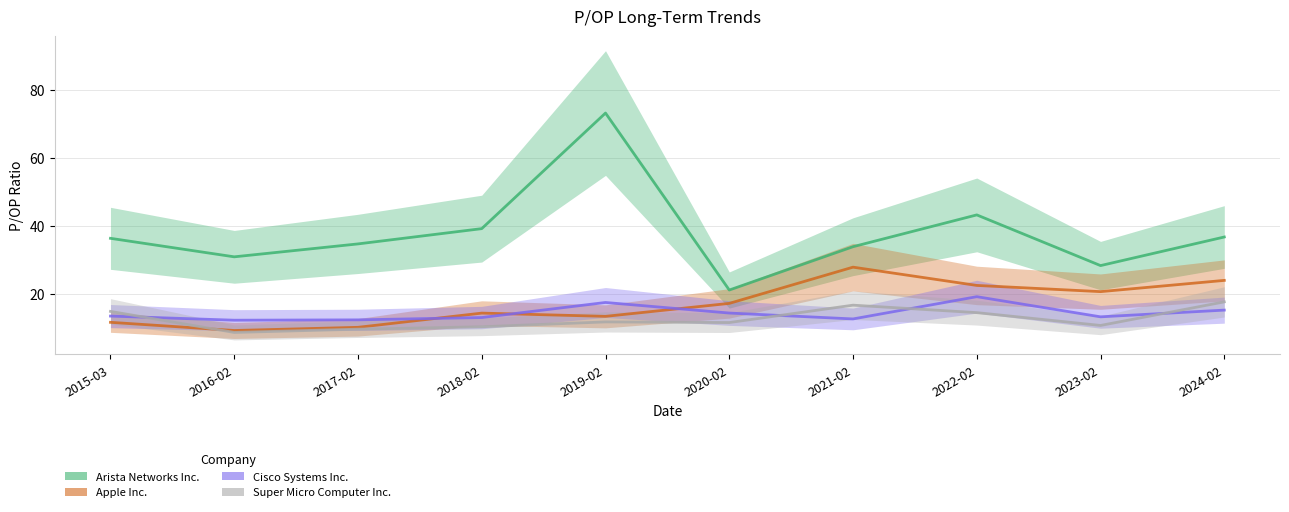

What is the sum of the Arista Networks Inc. values at 2020-02 and 2024-02?

58.0